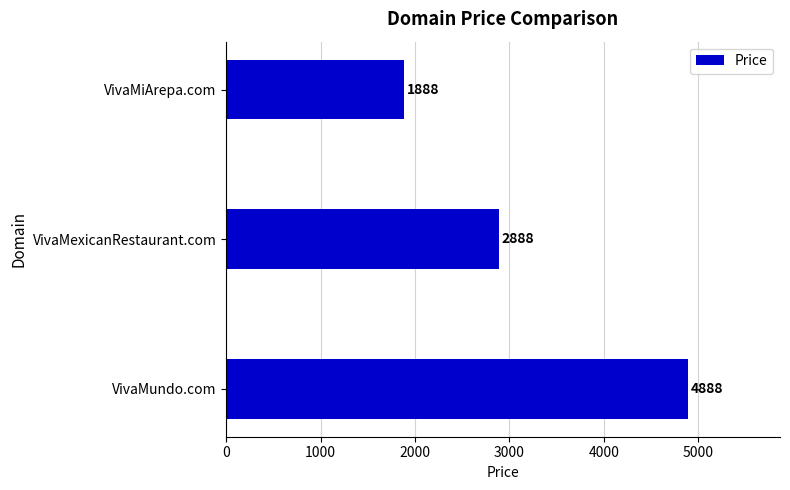

Rank the categories by value from lowest to highest.

VivaMiArepa.com, VivaMexicanRestaurant.com, VivaMundo.com